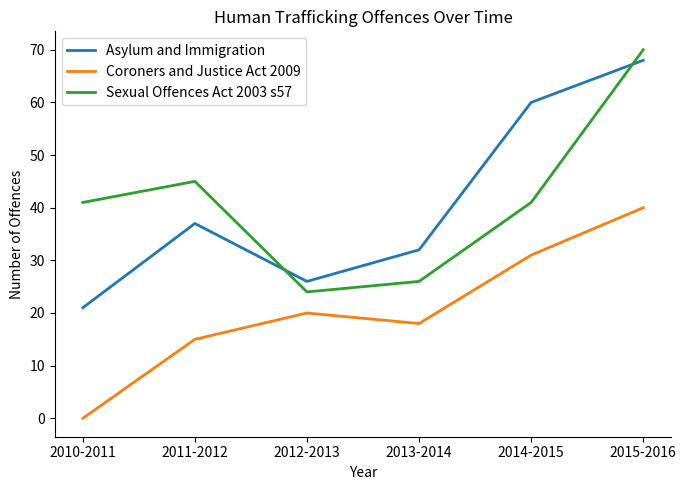

Is it true that Sexual Offences Act 2003 s57 equals 9 at 2013-2014?

False